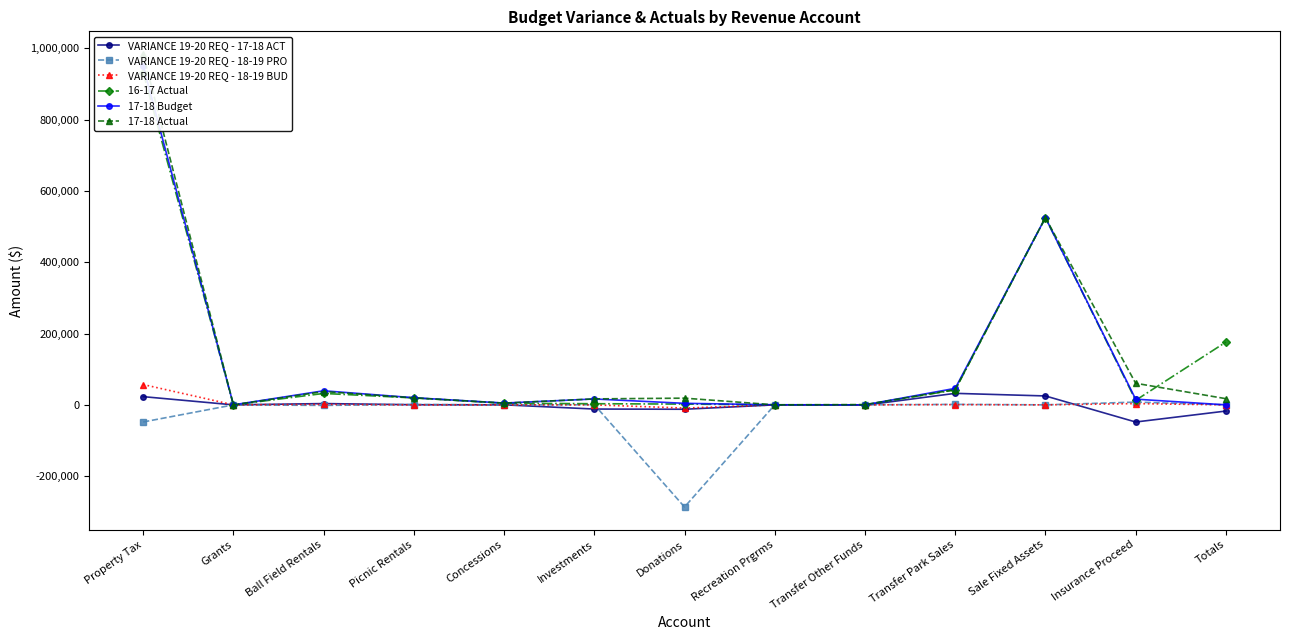

Which series has the widest spread of values?

17-18 Actual